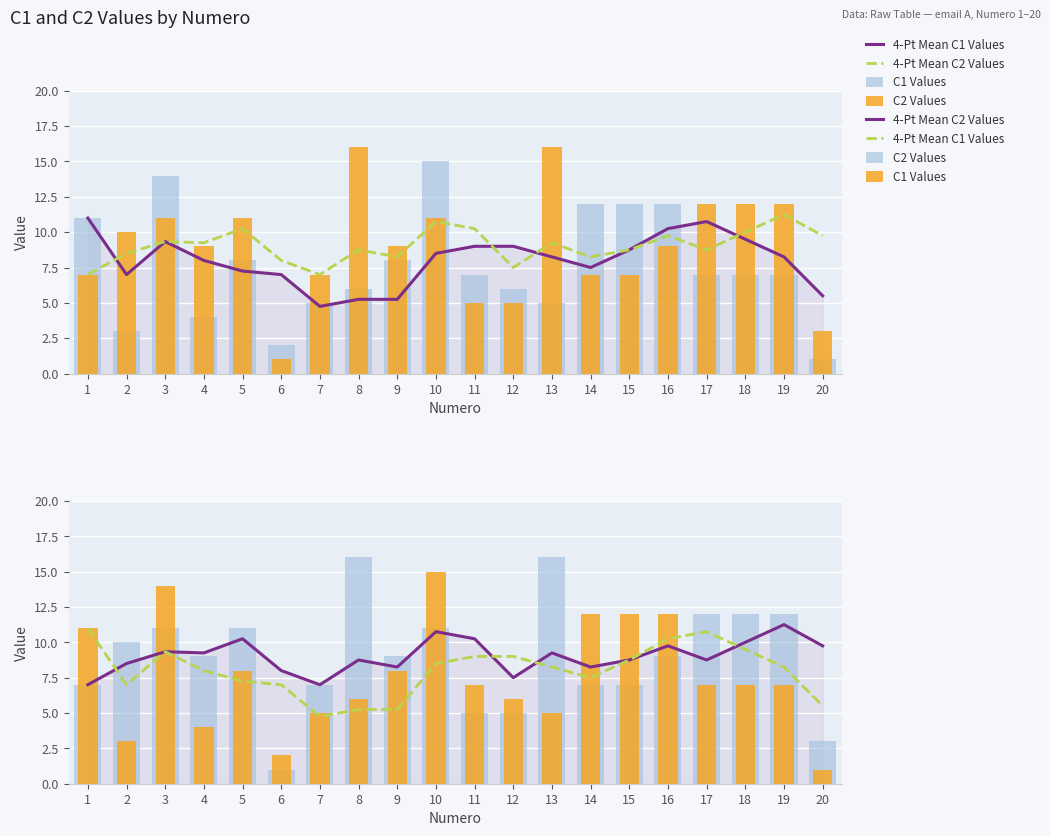

What are all the series names shown in the legend?

4-Pt Mean C1 Values, 4-Pt Mean C2 Values, C1 Values, C2 Values